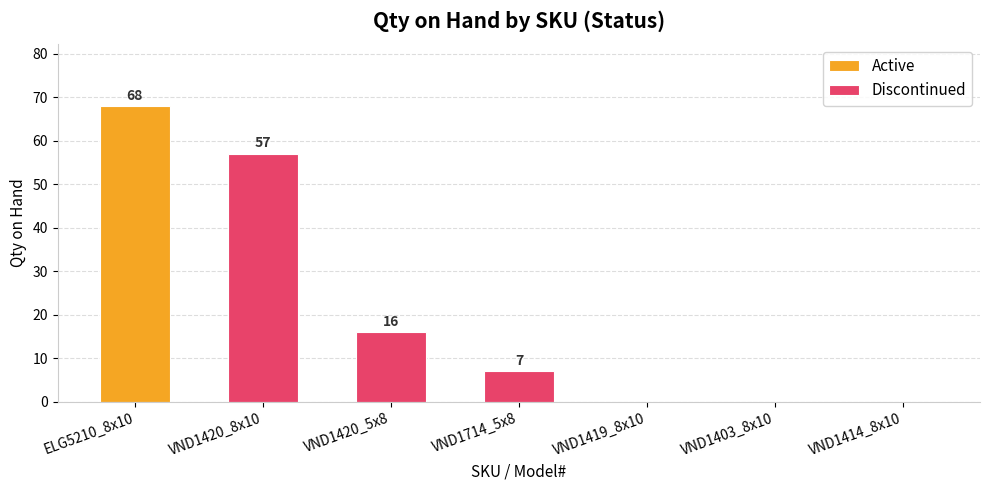

Which label corresponds to the smallest value in the chart?

VND1419_8x10